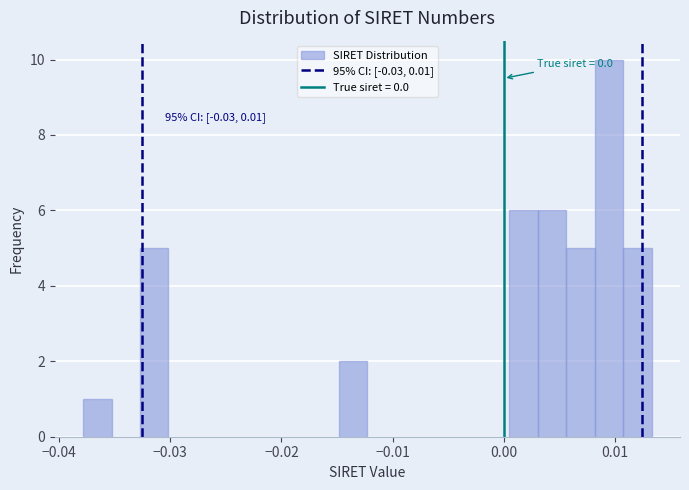

Read against the x-axis, roughly where is the centre of the tallest bar?

0.009